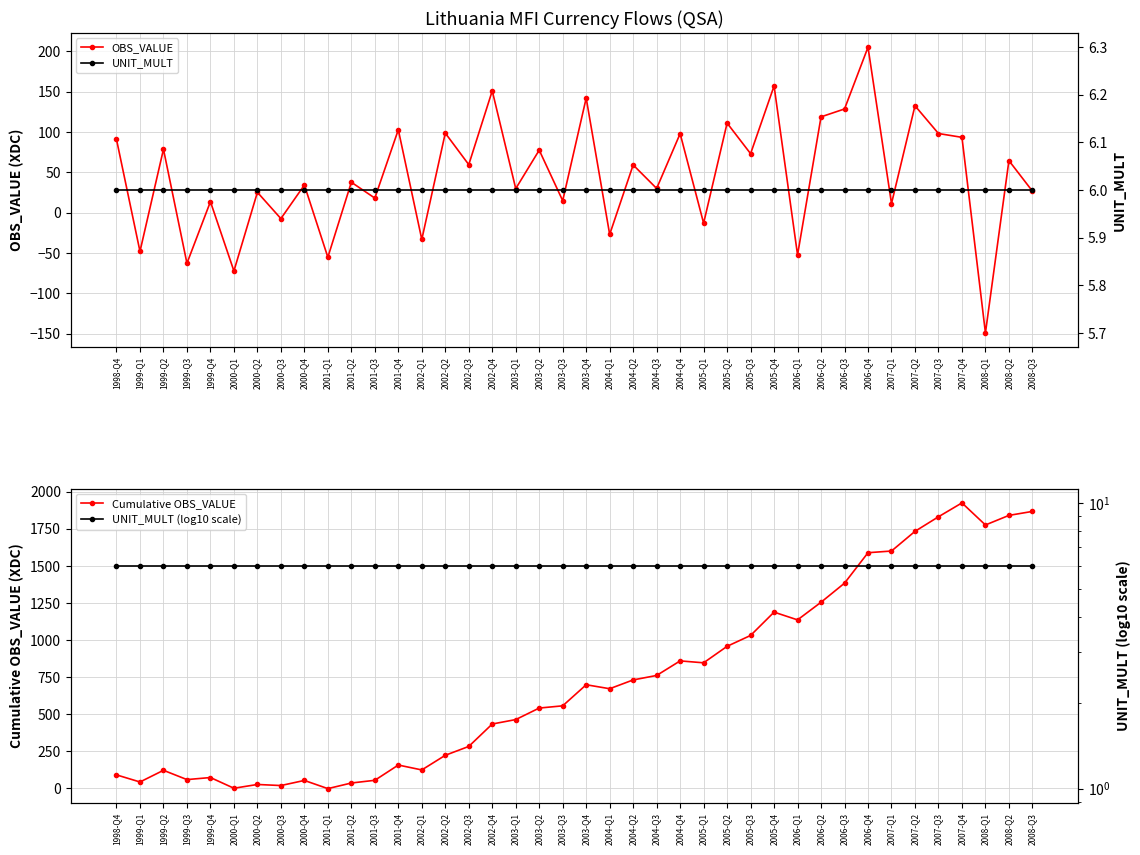

At which label is UNIT_MULT closest to 6?

1998-Q4